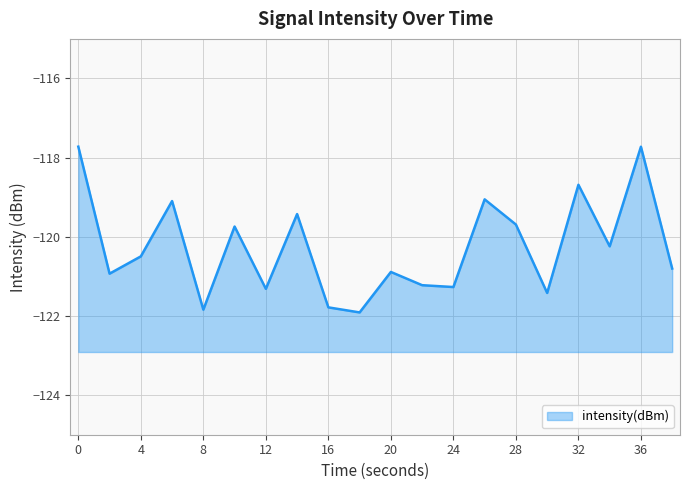

Reading right to left, transcribe all the data shown in this chart.

38=-120.8	36=-117.7	34=-120.2	32=-118.7	30=-121.4	28=-119.7	26=-119.1	24=-121.3	22=-121.2	20=-120.9	18=-121.9	16=-121.8	14=-119.4	12=-121.3	10=-119.7	8=-121.8	6=-119.1	4=-120.5	2=-120.9	0=-117.7